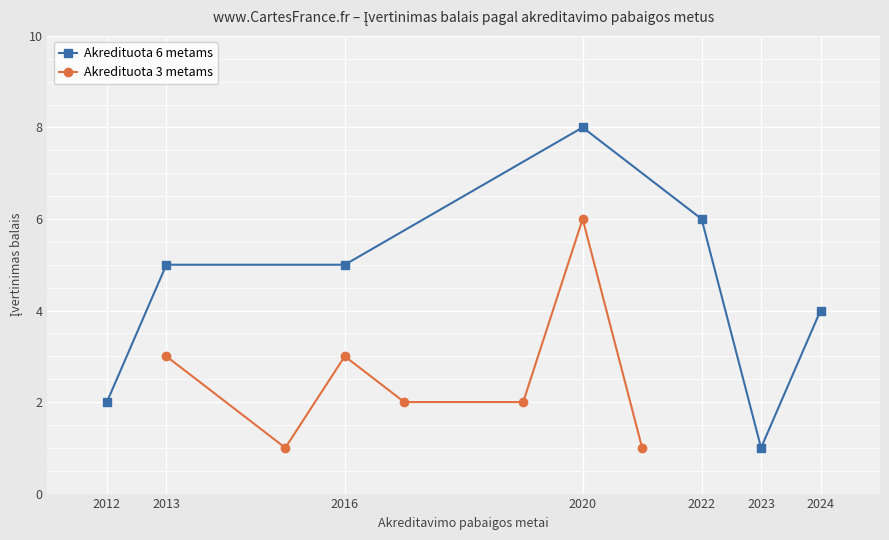

True or false: Akredituota 3 metams has more than 0 points higher than both neighbors.

True